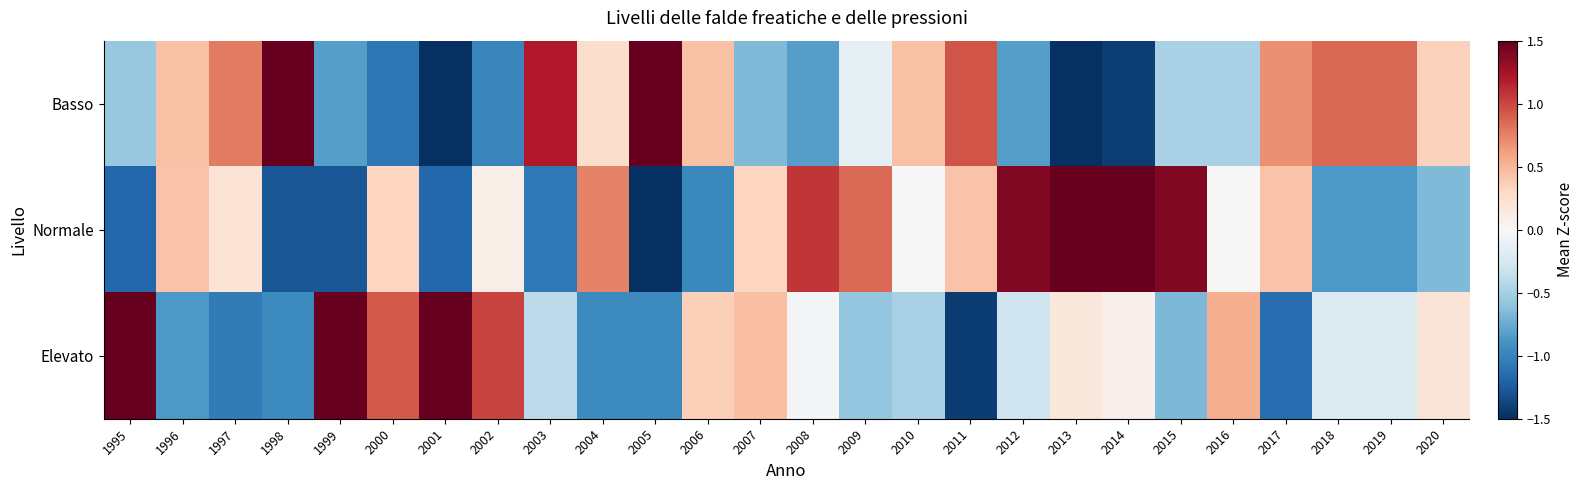

At 2000, list the series in order from smallest to largest.

Basso, Normale, Elevato